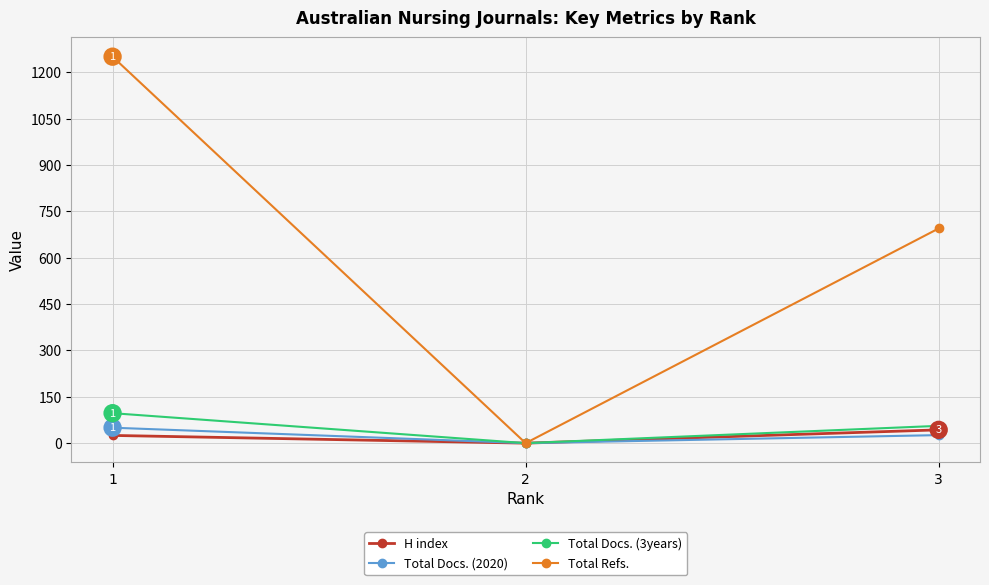

What is the value of the Total Refs. point at the 1st from the left?

1251